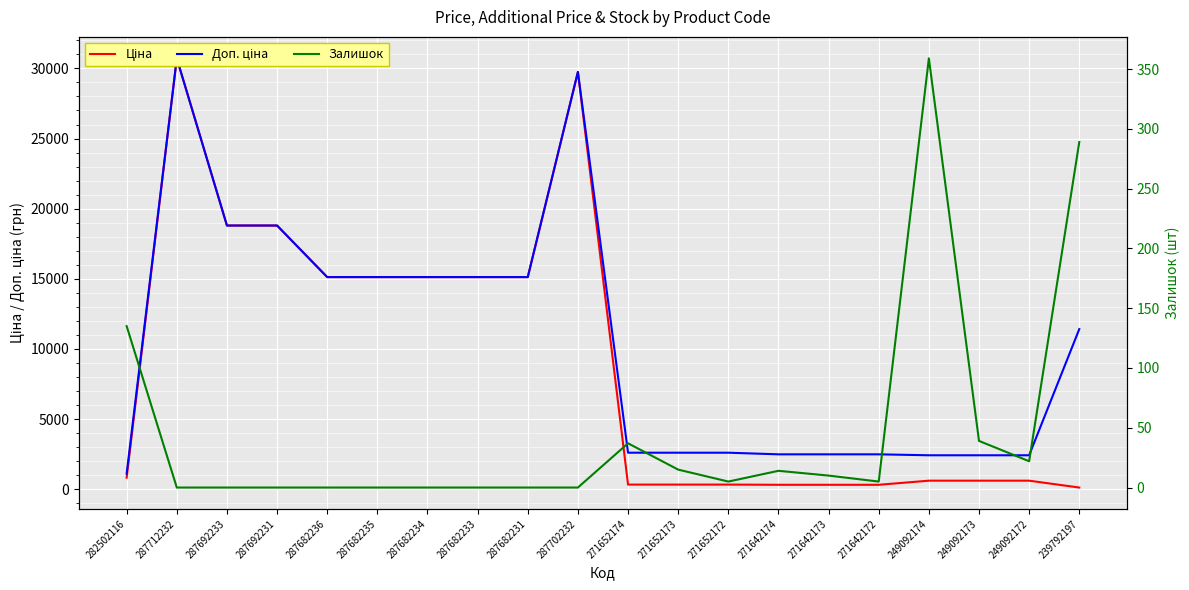

What is the value of the Доп. ціна point at the 16th from the left?

2482.4